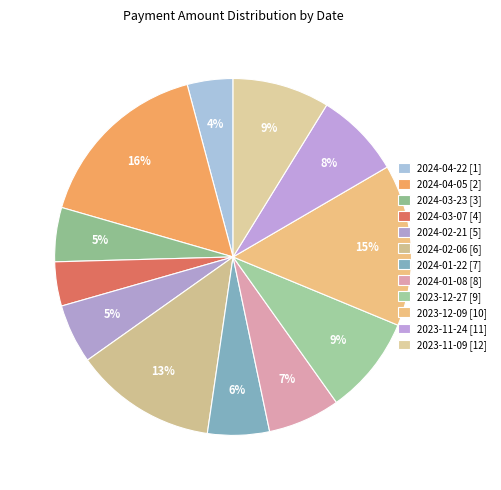

The 2024-04-22 slice represents 4% of the pie. True or false?

True